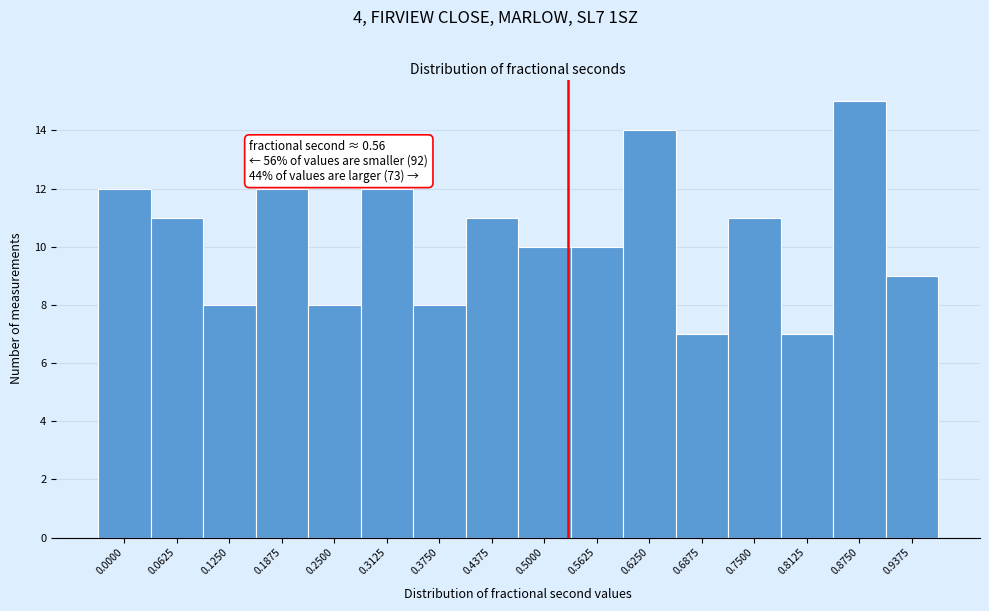

Reading left to right, extract all data points from this chart.

0.0000=12	0.0625=11	0.1250=8	0.1875=12	0.2500=8	0.3125=12	0.3750=8	0.4375=11	0.5000=10	0.5625=10	0.6250=14	0.6875=7	0.7500=11	0.8125=7	0.8750=15	0.9375=9